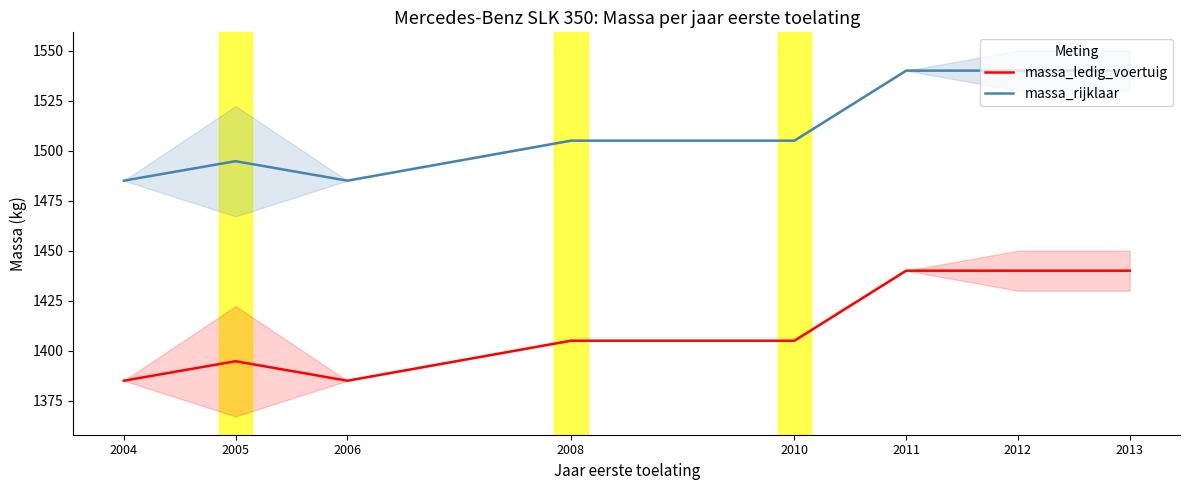

What are all the series names shown in the legend?

massa_ledig_voertuig, massa_rijklaar